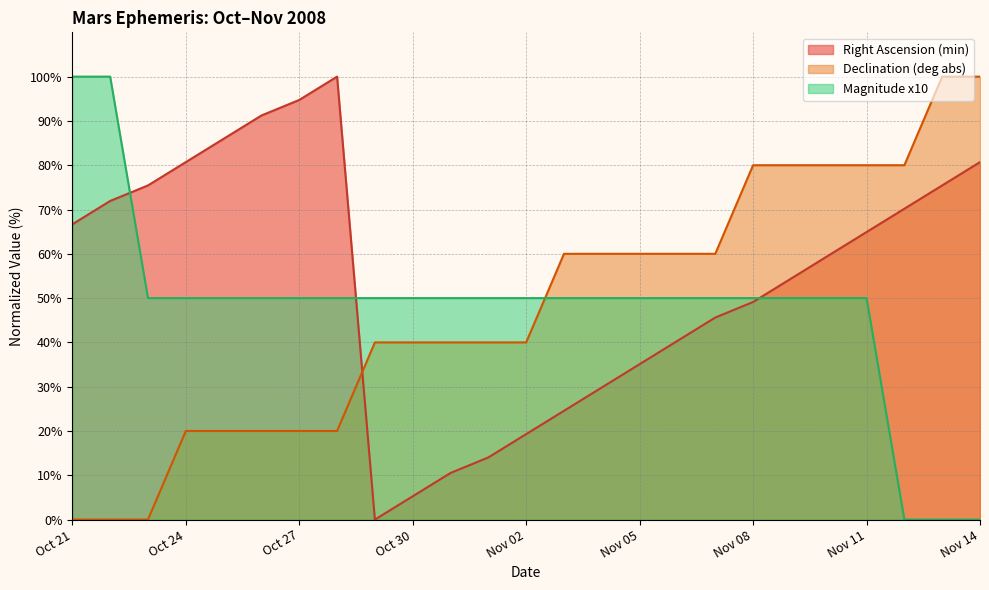

Count the number of categories in the chart.

25